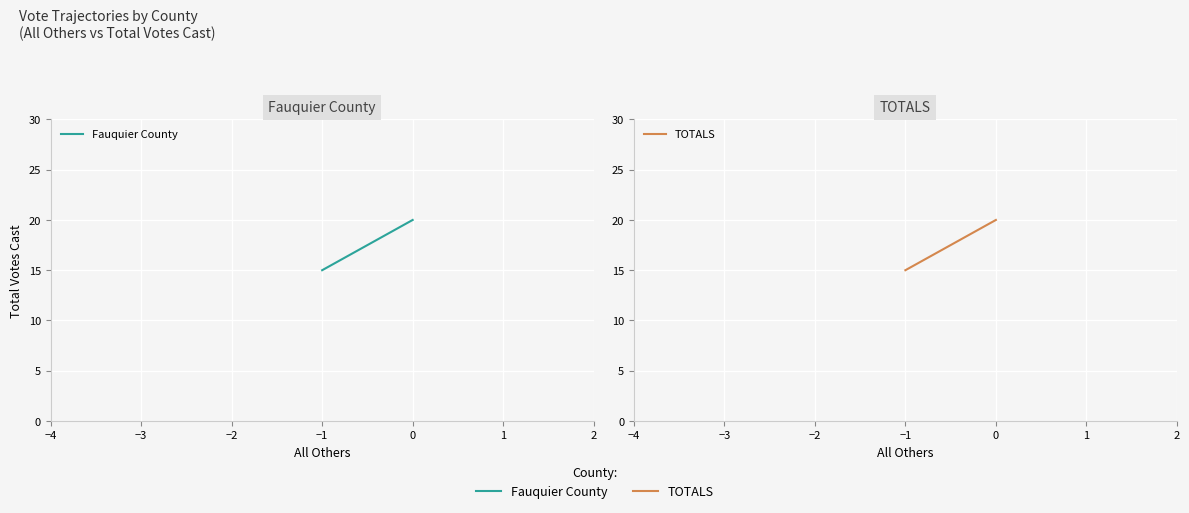

Reading left to right, extract all data points from this chart.

Fauquier County: 15	20
TOTALS: 15	20